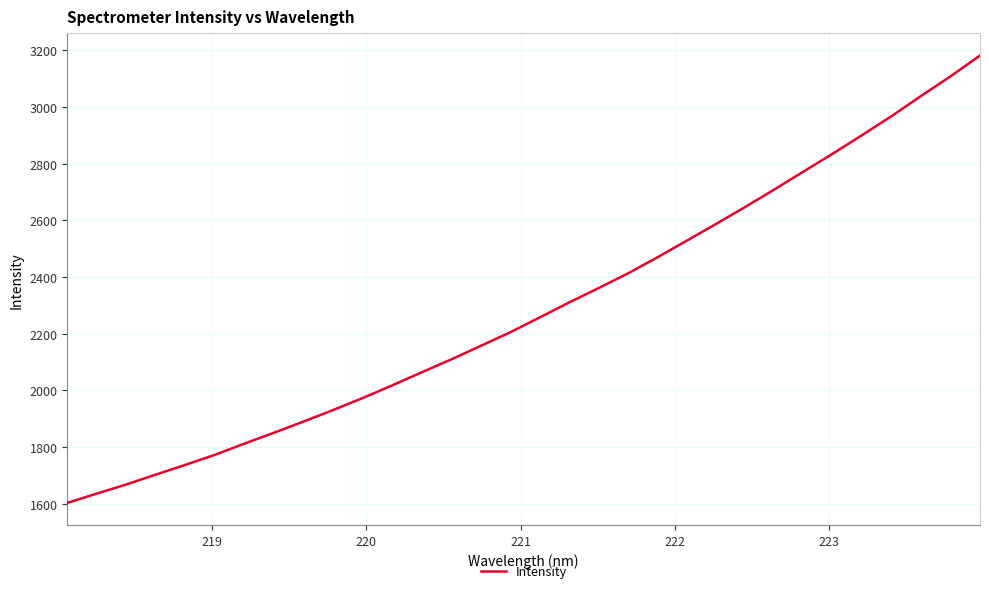

What is the greatest value displayed?

3181.1